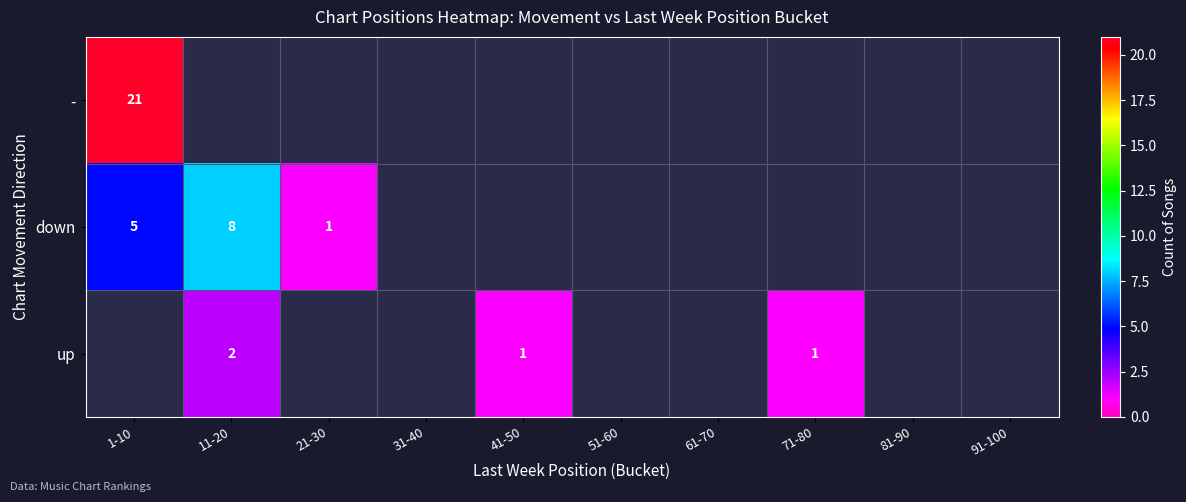

How many values in down are above zero?

3